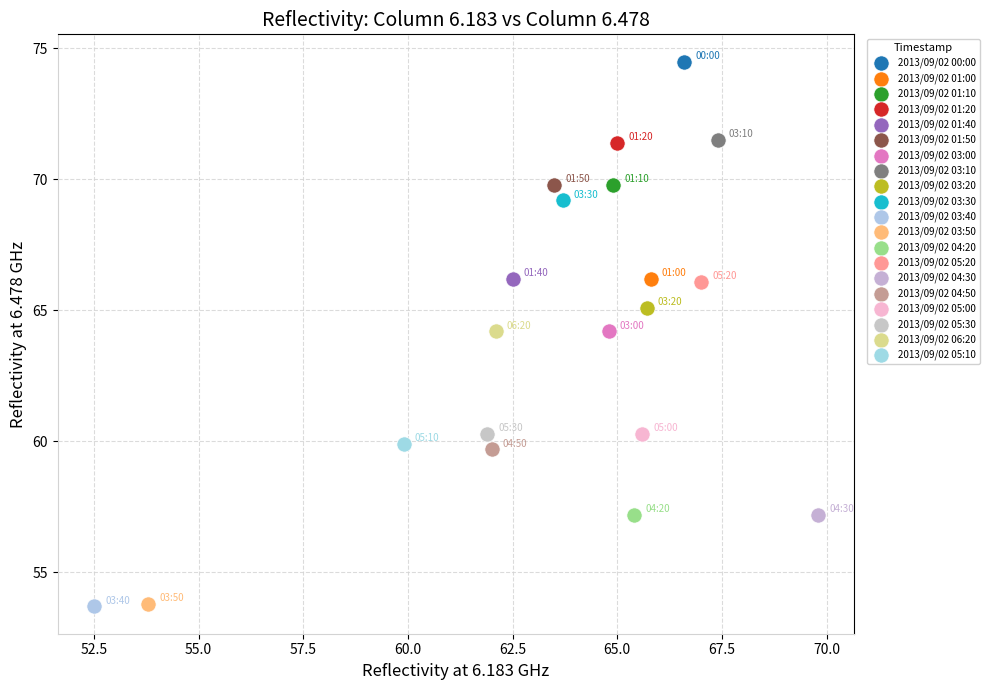

Which series reaches the maximum Y coordinate?

2013/09/02 00:00